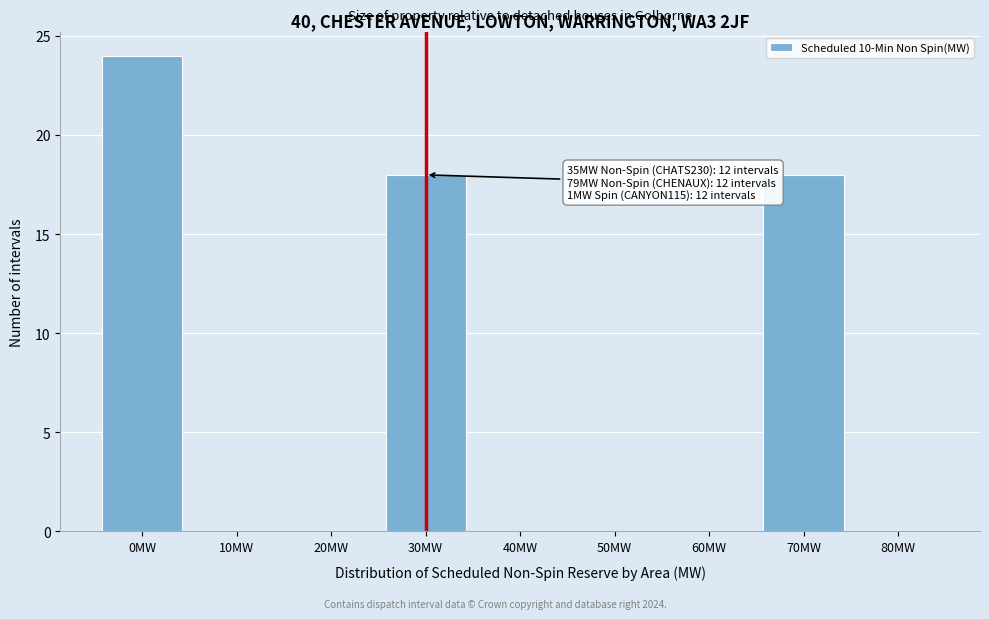

Reading left to right, transcribe all the data shown in this chart.

0MW=24	10MW=0	20MW=0	30MW=18	40MW=0	50MW=0	60MW=0	70MW=18	80MW=0